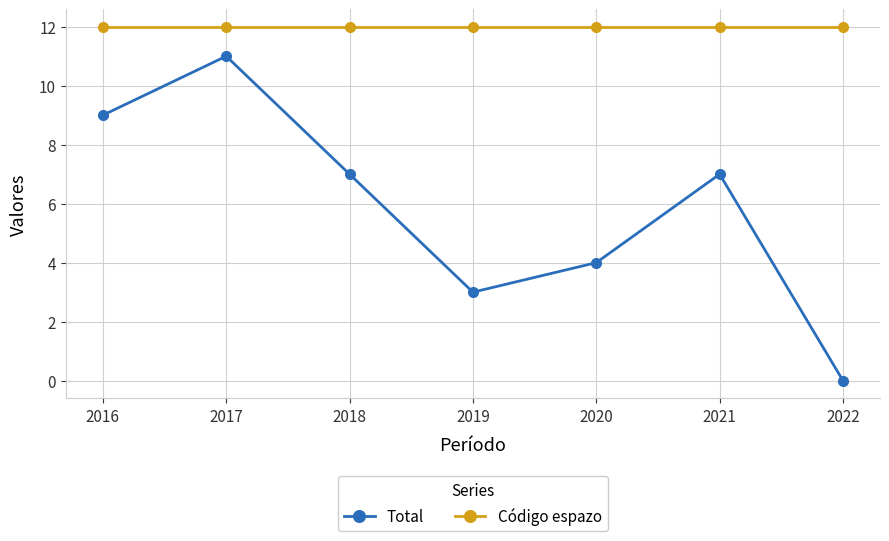

What is the value of the Total point at the 5th from the left?

4